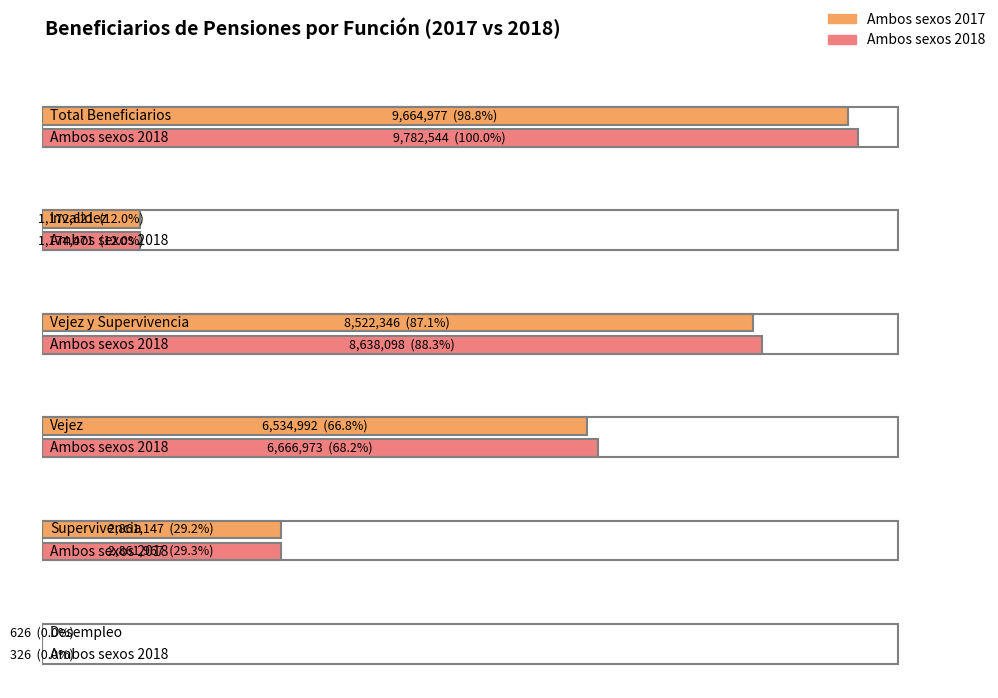

What is the value of the Ambos sexos 2017 bar at the 6th from the left?

626